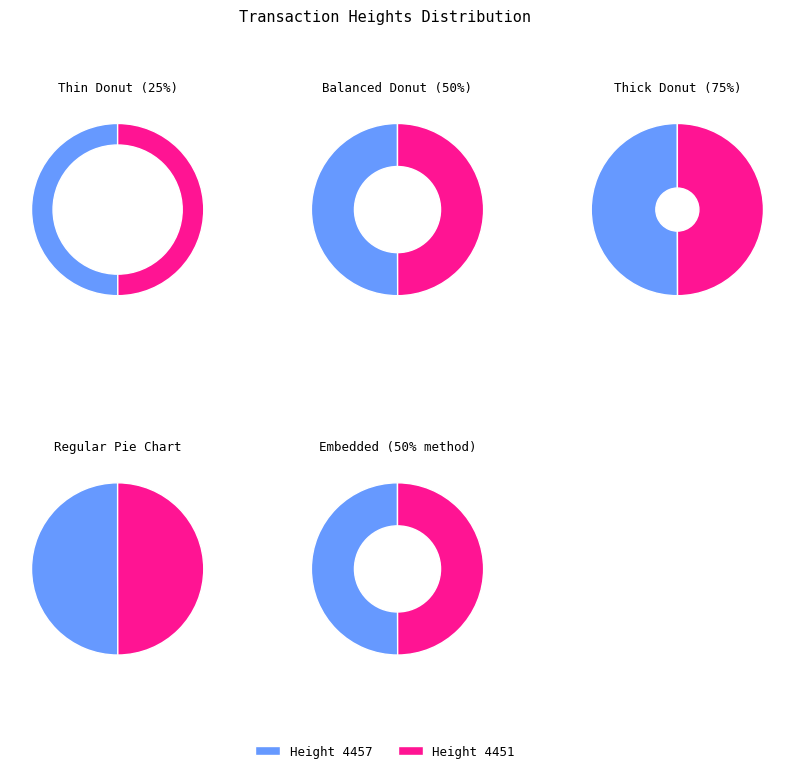

The Height 4457 slice represents 57% of the pie. True or false?

False